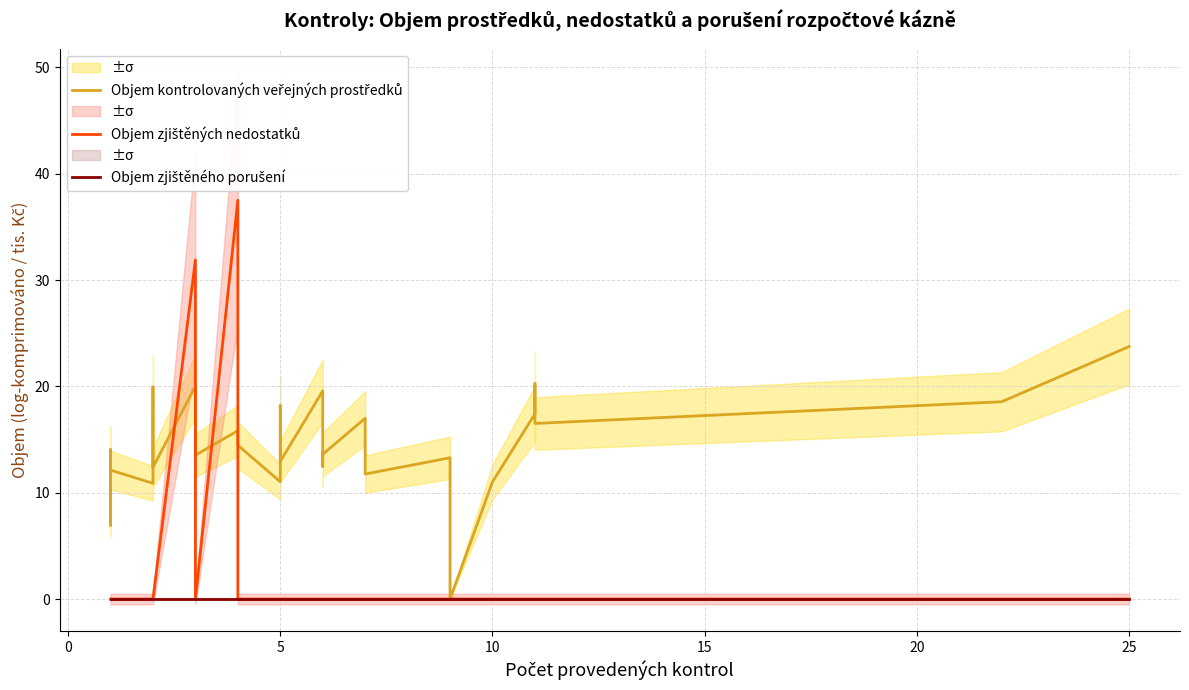

How many data points does each series have?

36